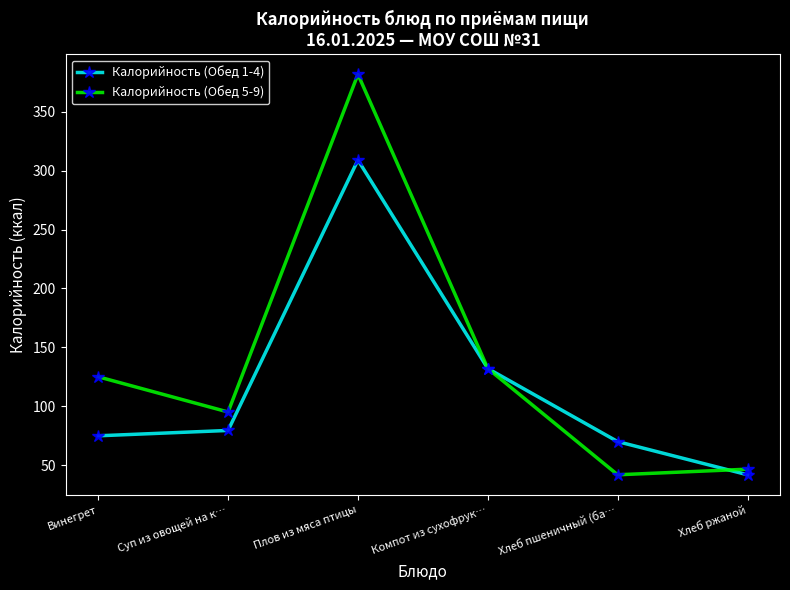

True or false: Калорийность (Обед 1-4) has a value of 75.1 at Винегрет.

True